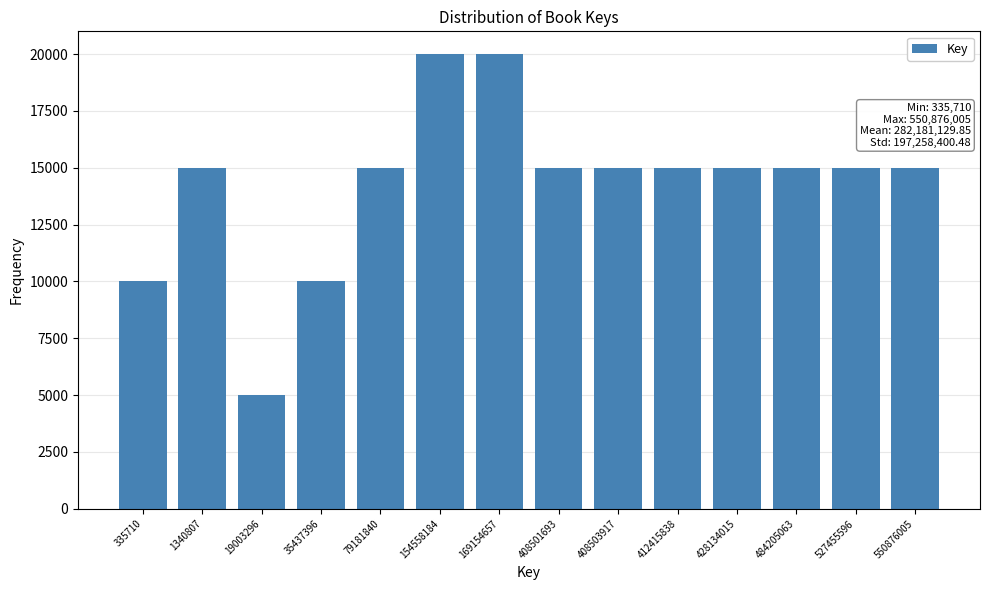

Reading left to right, transcribe all the data shown in this chart.

335710=10000	1340807=15000	19003296=5000	35437396=10000	79181840=15000	154558184=20000	169154657=20000	408501693=15000	408503917=15000	412415838=15000	428134015=15000	484205063=15000	527455596=15000	550876005=15000